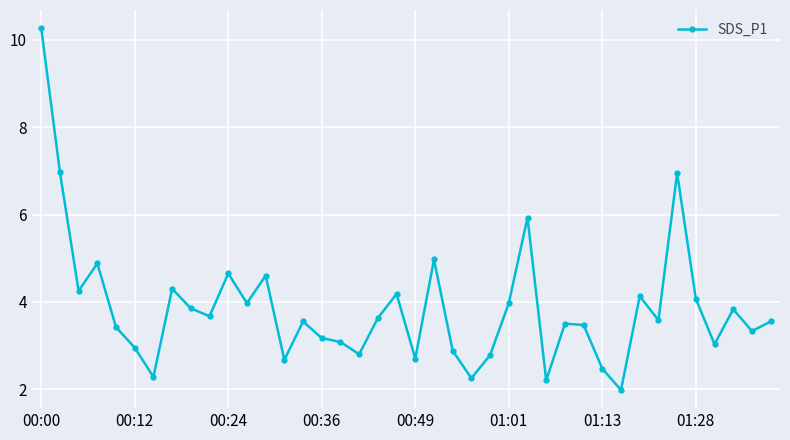

What is the value of the 20th point from the left?

4.2